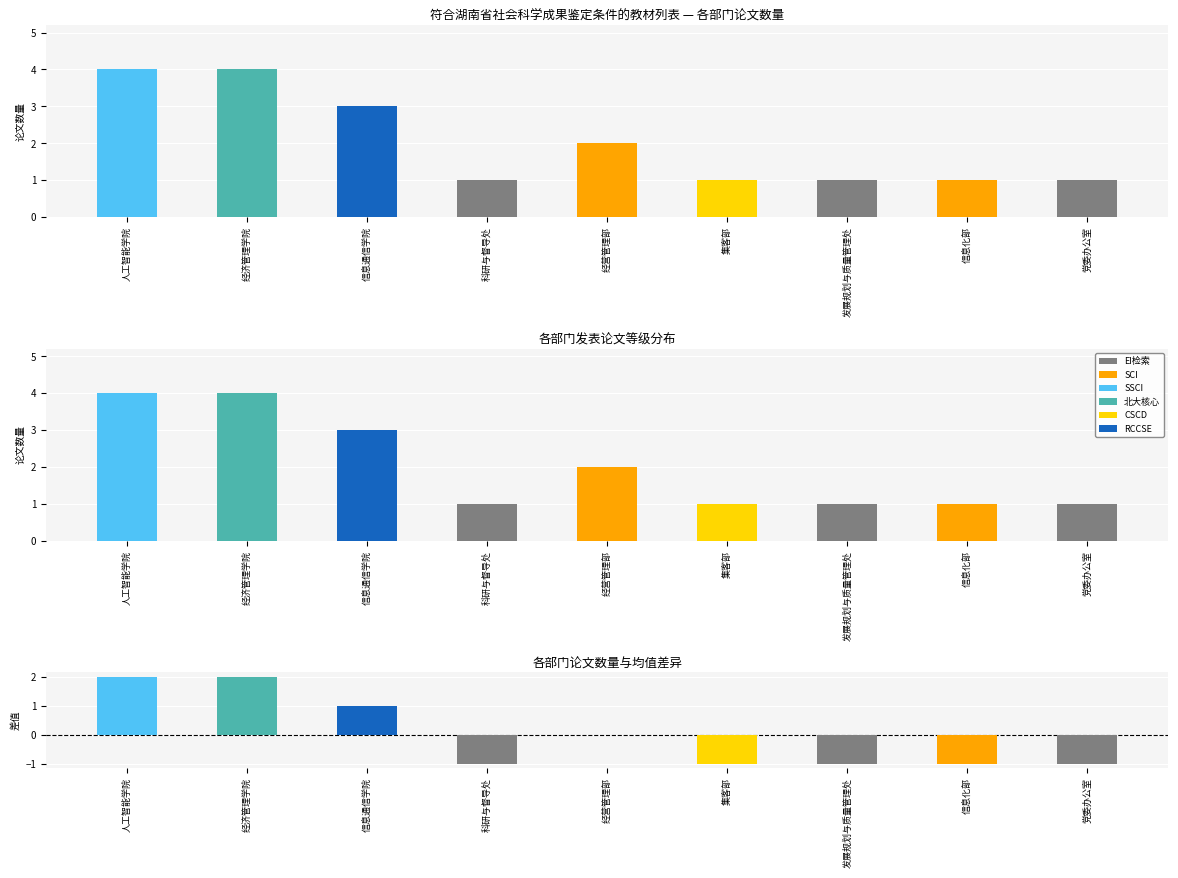

List the labels in order of value, smallest first.

科研与督导处, 集客部, 发展规划与质量管理处, 信息化部, 党委办公室, 经营管理部, 信息通信学院, 人工智能学院, 经济管理学院